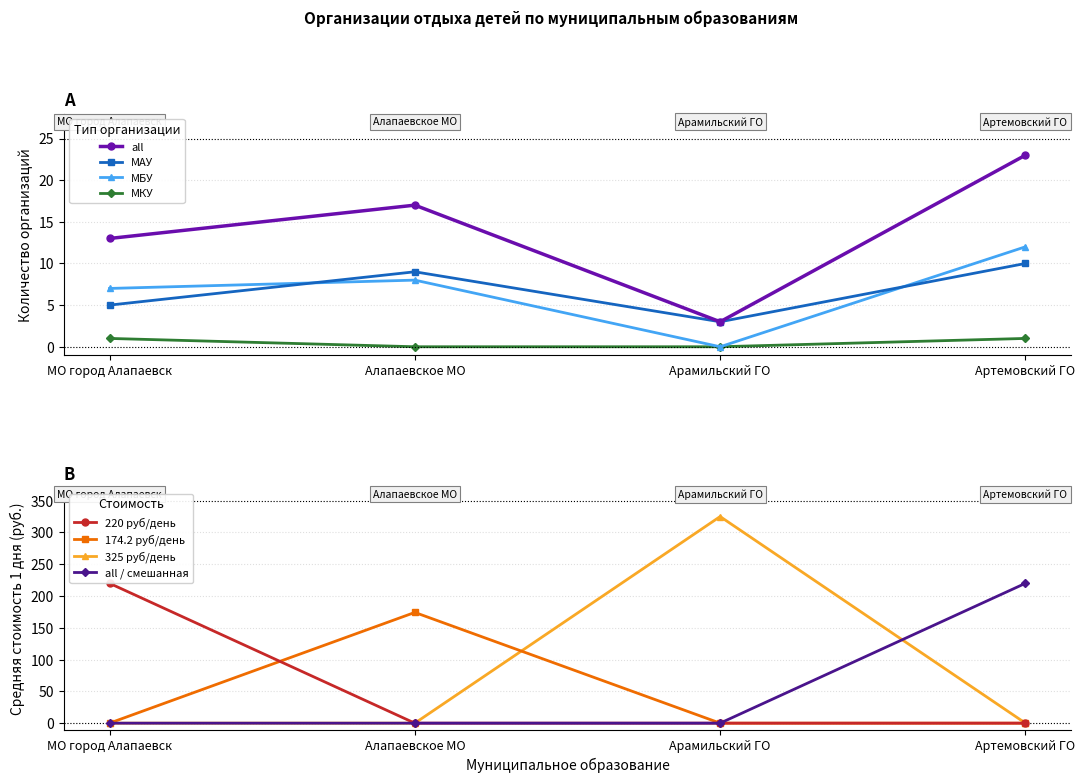

What value does the МБУ series have at Артемовский ГО?

12